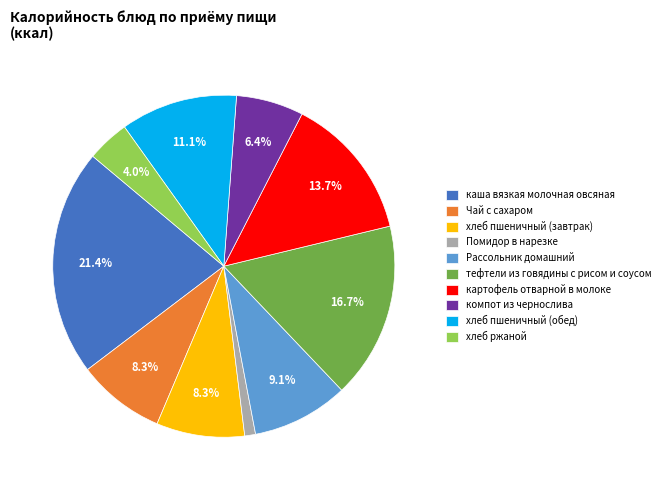

Is the sum of хлеб ржаной and компот из чернослива greater than half?

No